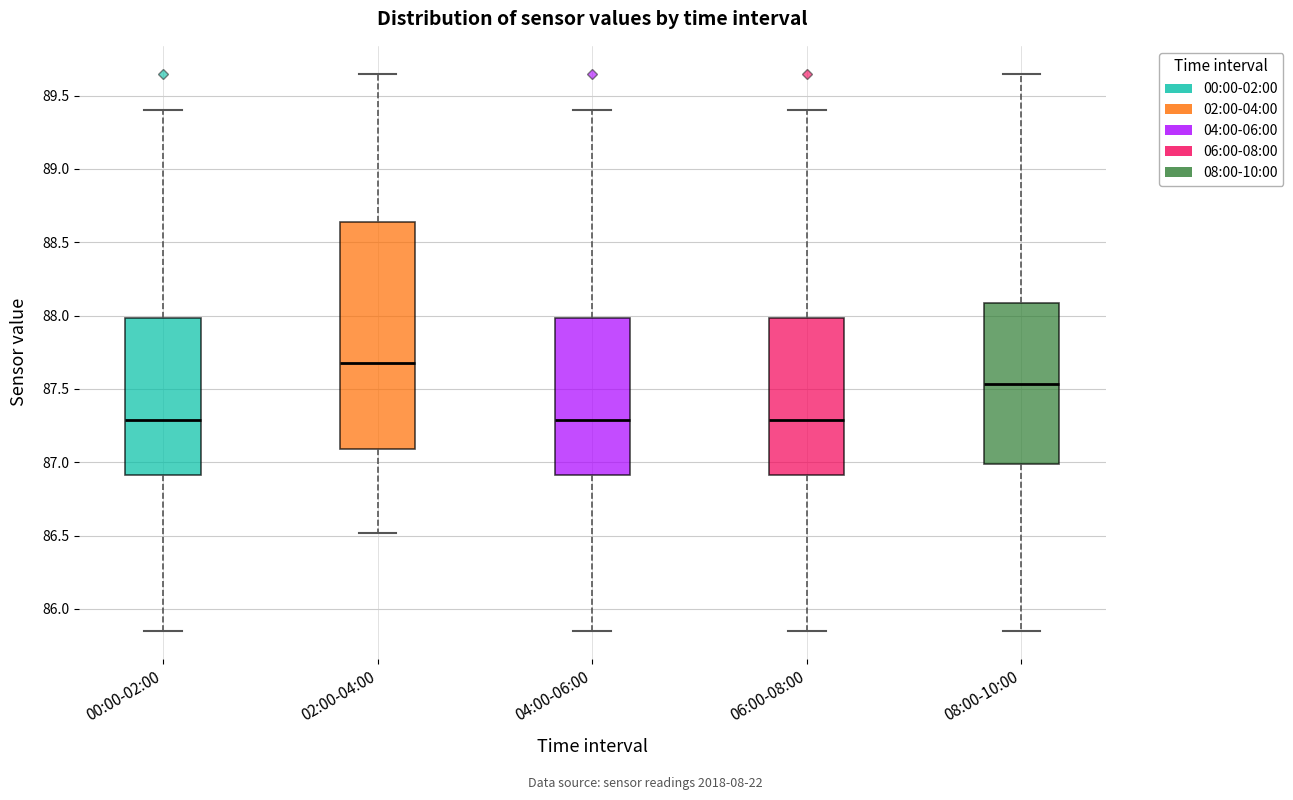

Which box is the tallest, from its lower edge to its upper edge?

02:00-04:00